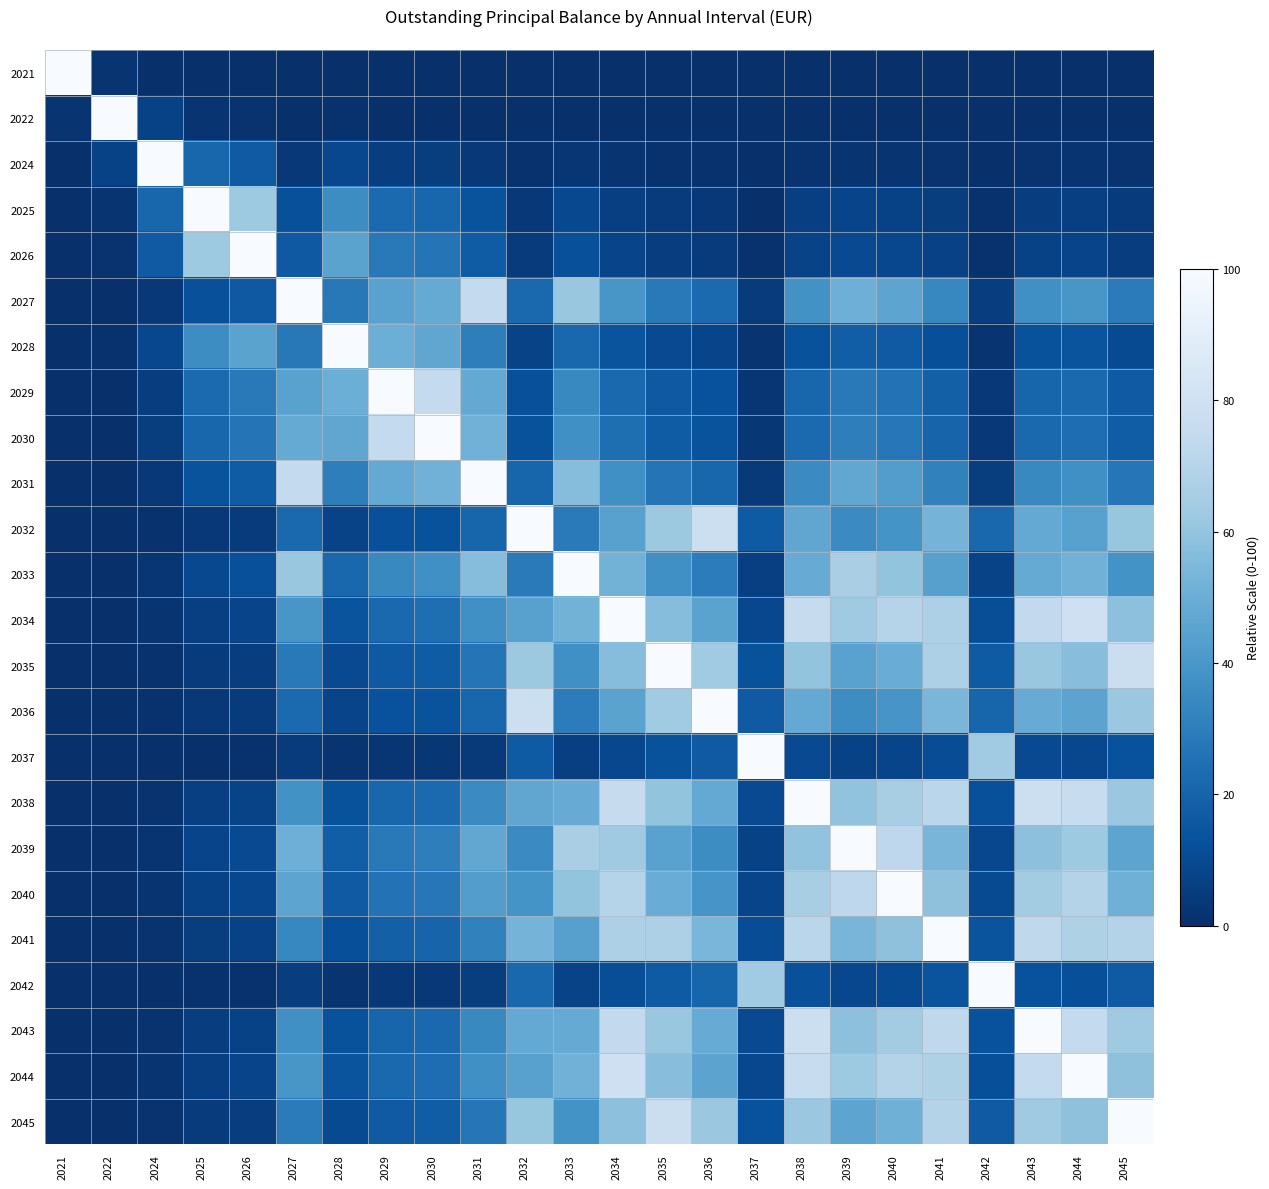

At 2043, list the series in order from smallest to largest.

2021, 2022, 2024, 2025, 2026, 2037, 2042, 2028, 2029, 2030, 2031, 2027, 2032, 2033, 2036, 2039, 2035, 2045, 2040, 2041, 2034, 2044, 2038, 2043